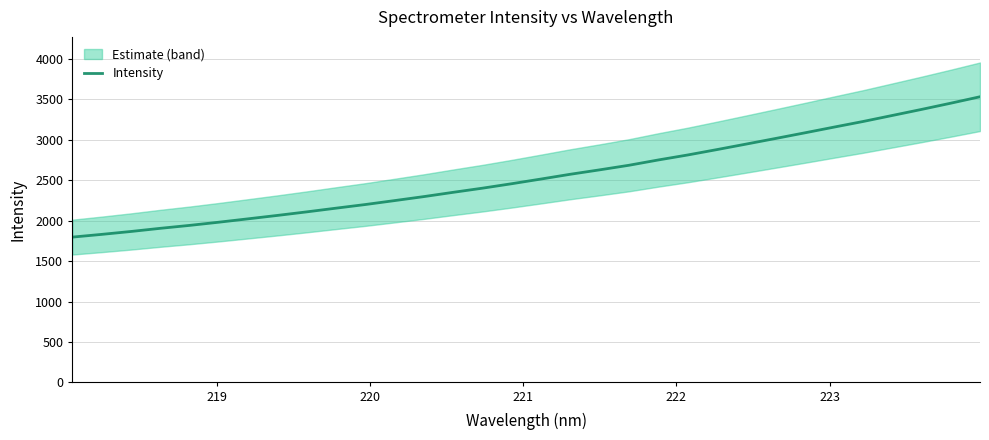

What is the average value?

2549.1